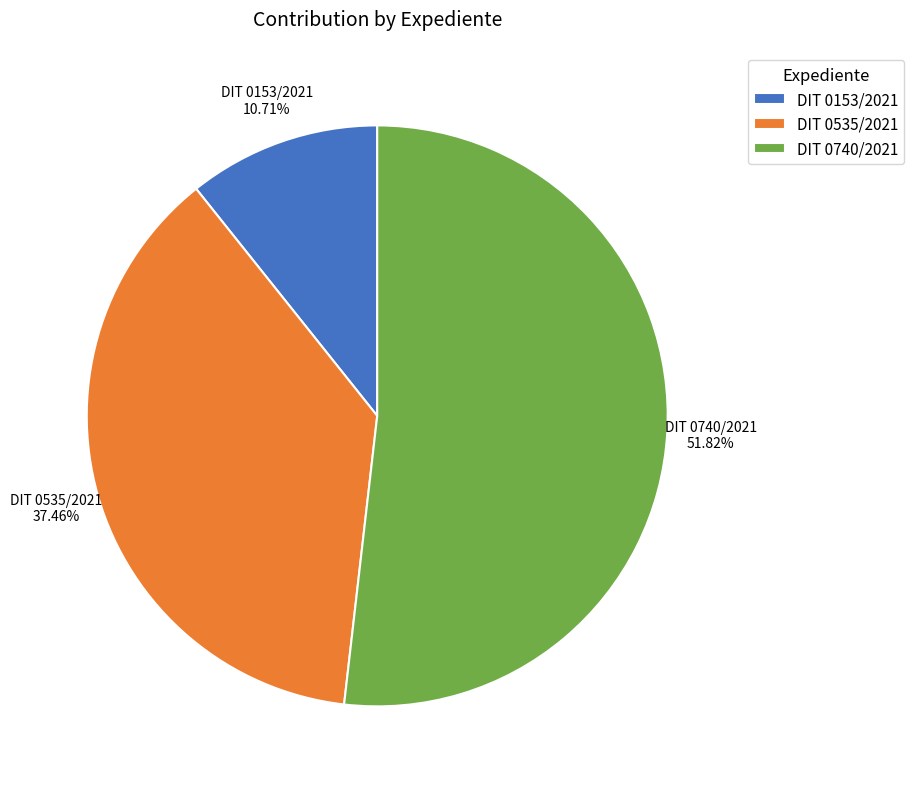

What percentage do DIT 0535/2021 and DIT 0153/2021 together represent?

48.2%